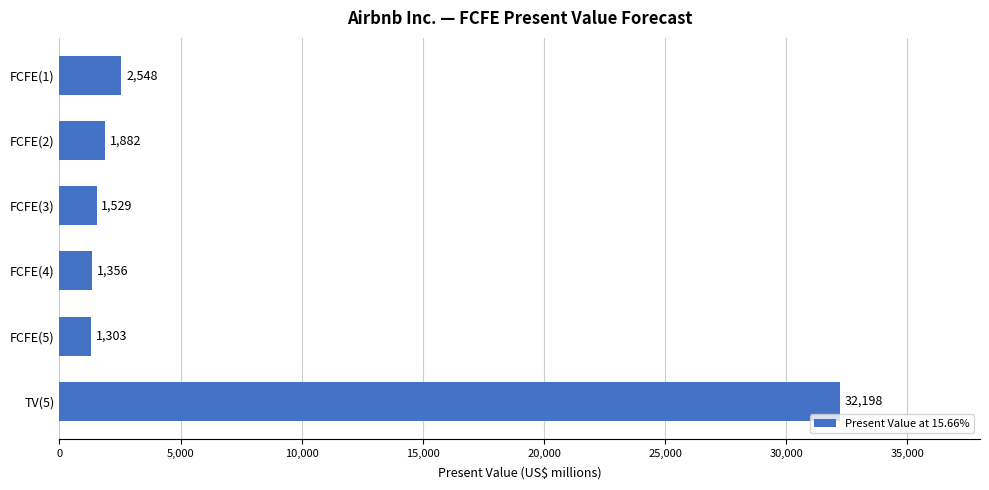

What is the approximate value at FCFE(4), to the nearest 10?

1360